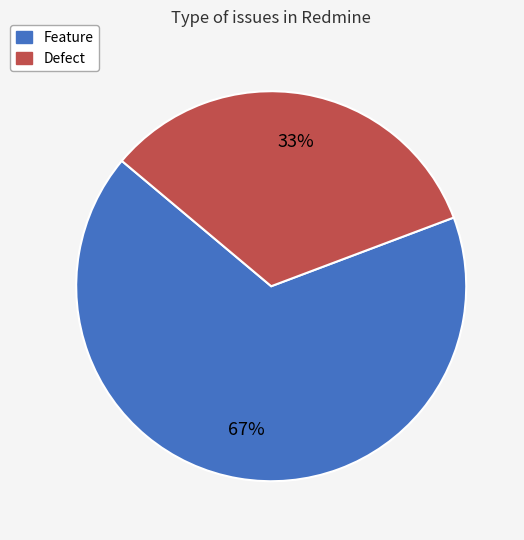

True or false: Defect accounts for 44% of the total.

False